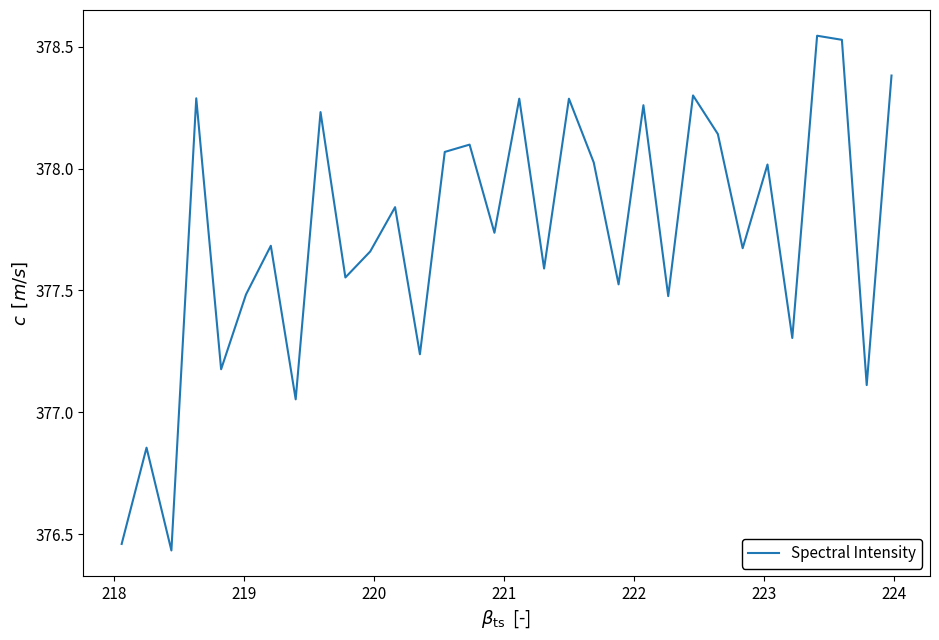

What is the difference between the maximum and minimum values?

2.1